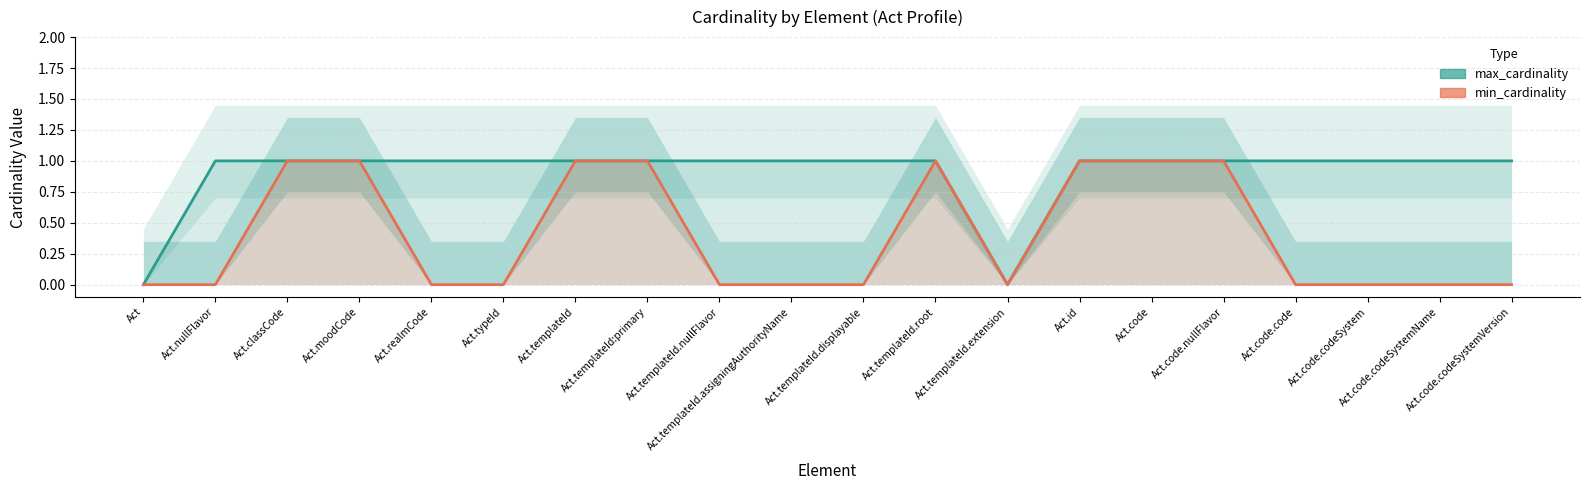

True or false: min_cardinality and max_cardinality cross at least once.

False